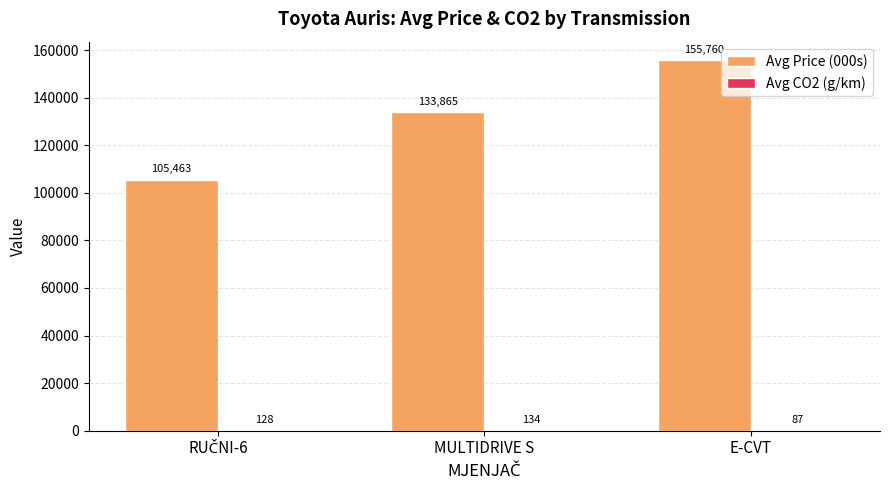

At which label does Avg Price (000s) reach its peak?

E-CVT